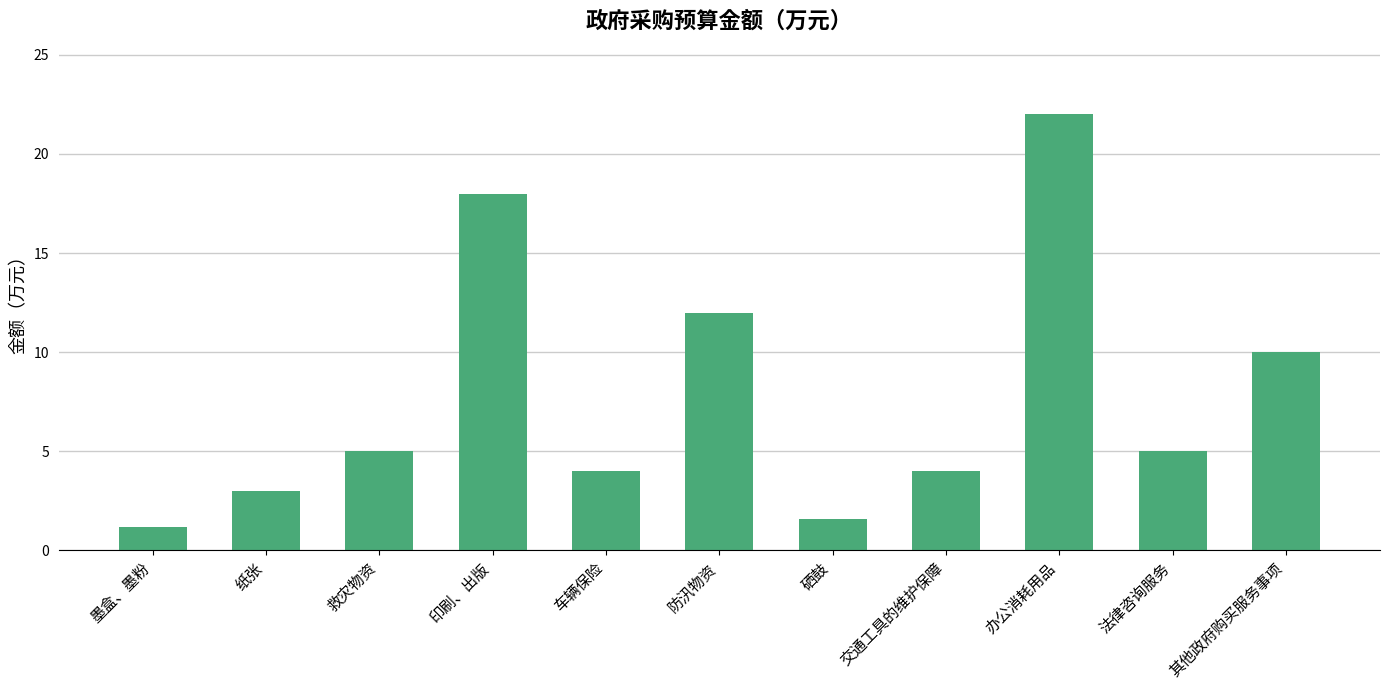

What is the minimum value shown in the chart?

1.2